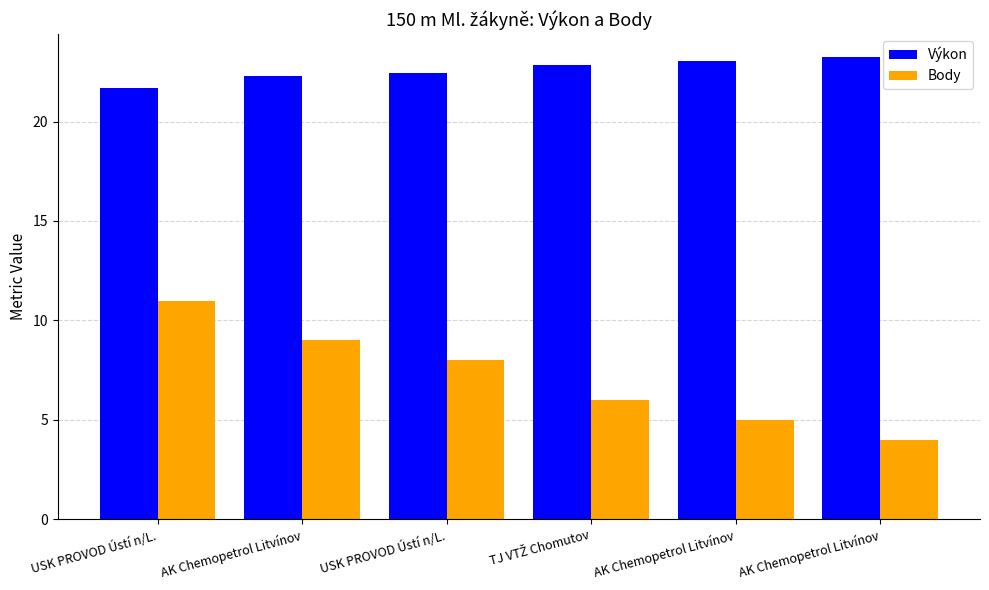

What are all the series names shown in the legend?

Výkon, Body